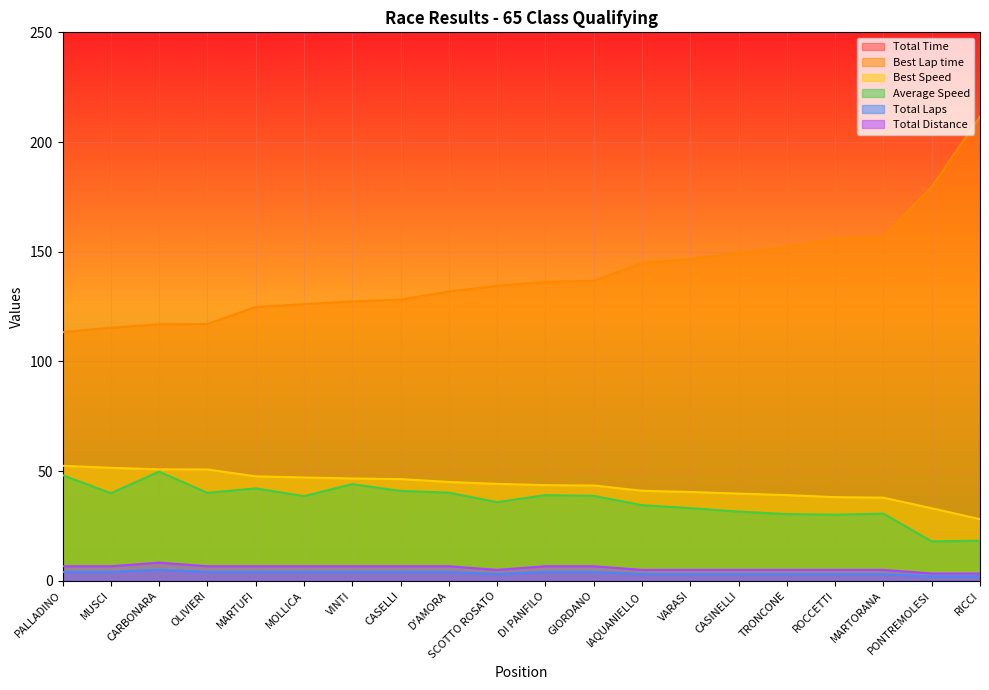

True or false: Average Speed and Total Time cross at least once.

False